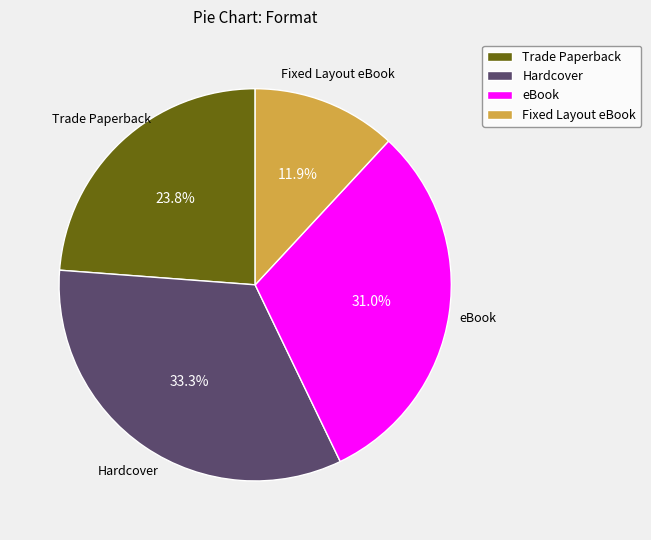

To the nearest percent, what portion does eBook represent?

31%